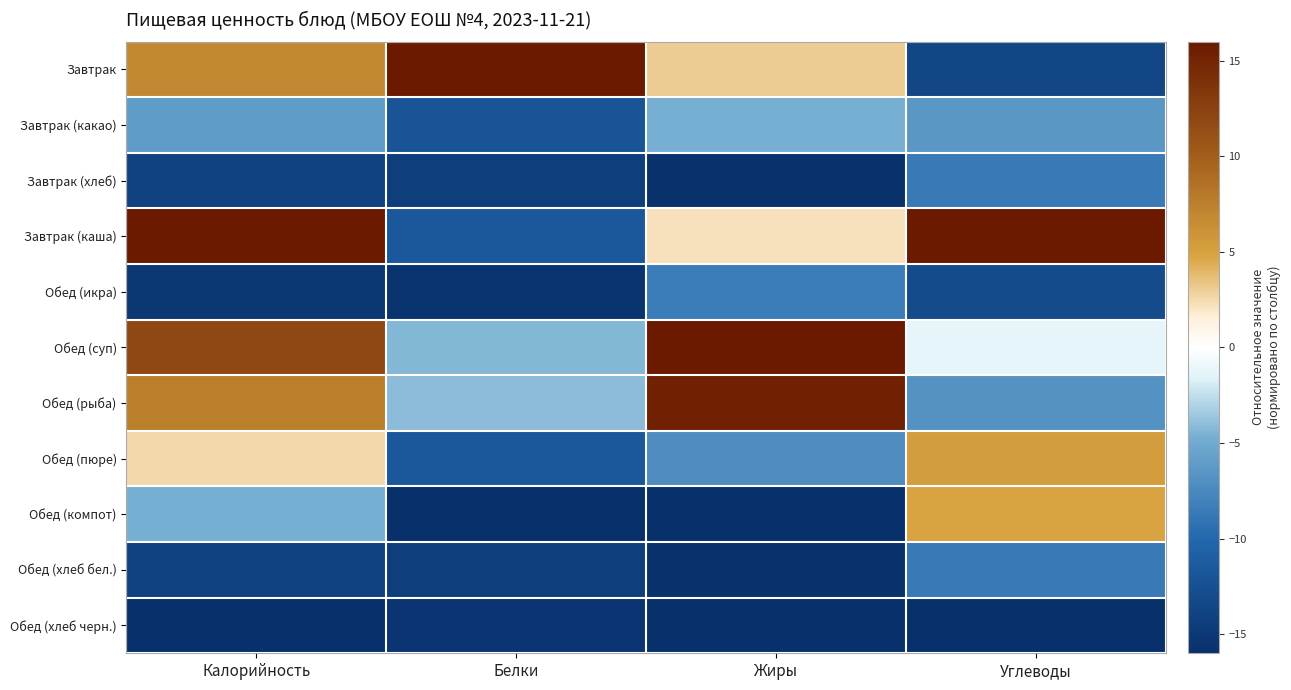

At which category is the sum across all series the highest?

Калорийность